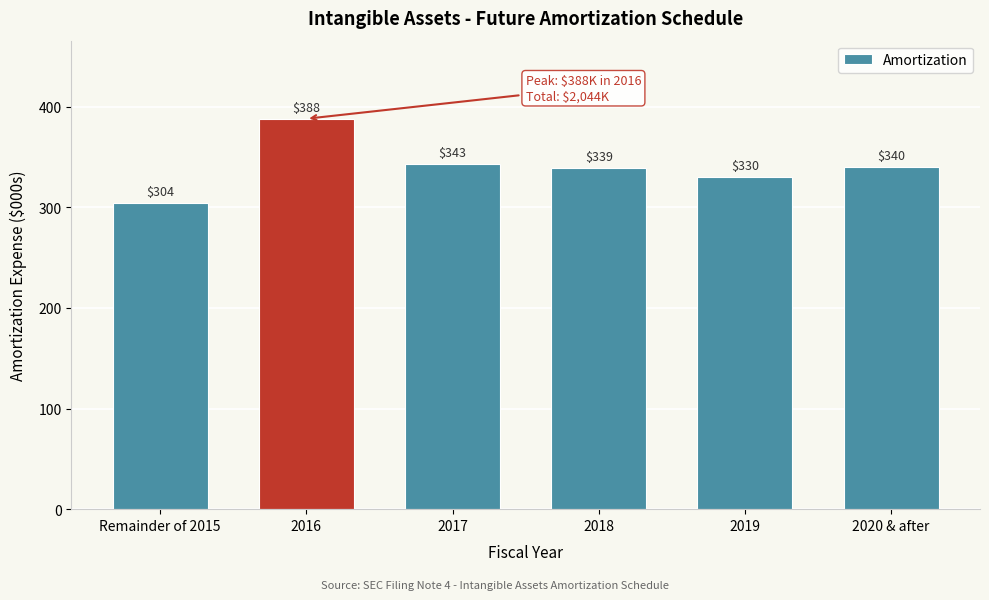

Reading right to left, list all the values displayed in this chart.

2020 & after=340	2019=330	2018=339	2017=343	2016=388	Remainder of 2015=304